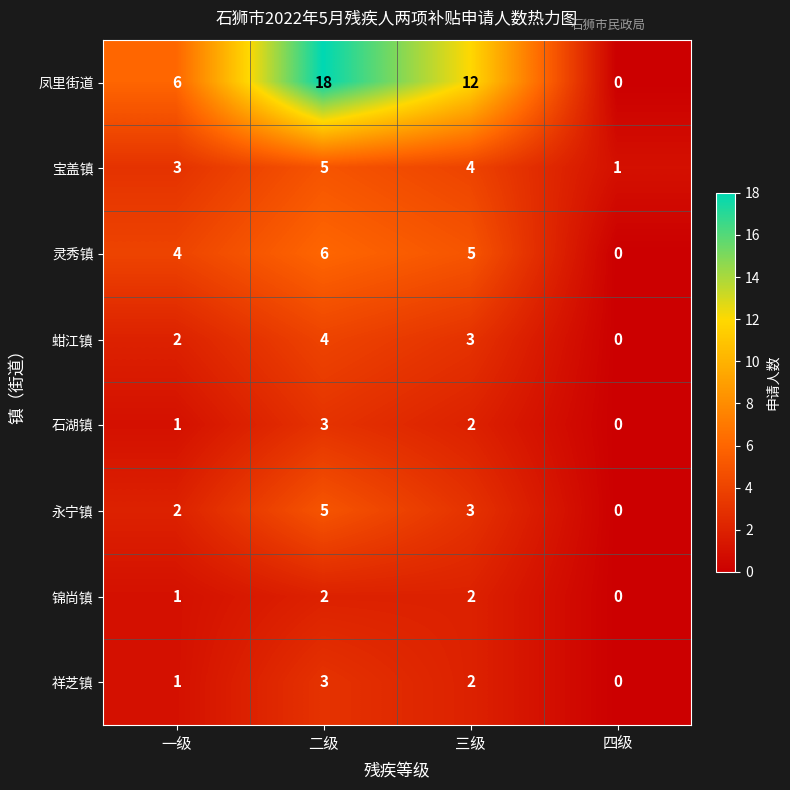

Rank the categories by 蚶江镇 value from highest to lowest.

二级, 三级, 一级, 四级